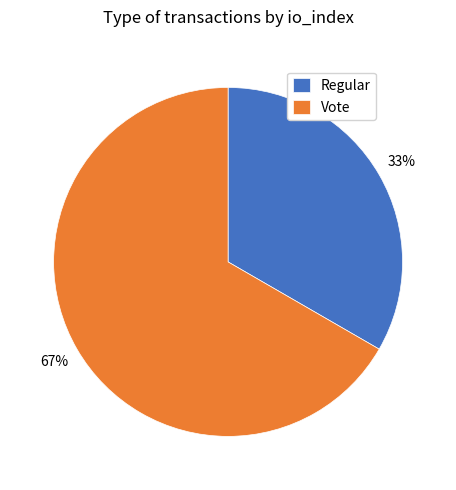

True or false: Regular accounts for 27% of the total.

False